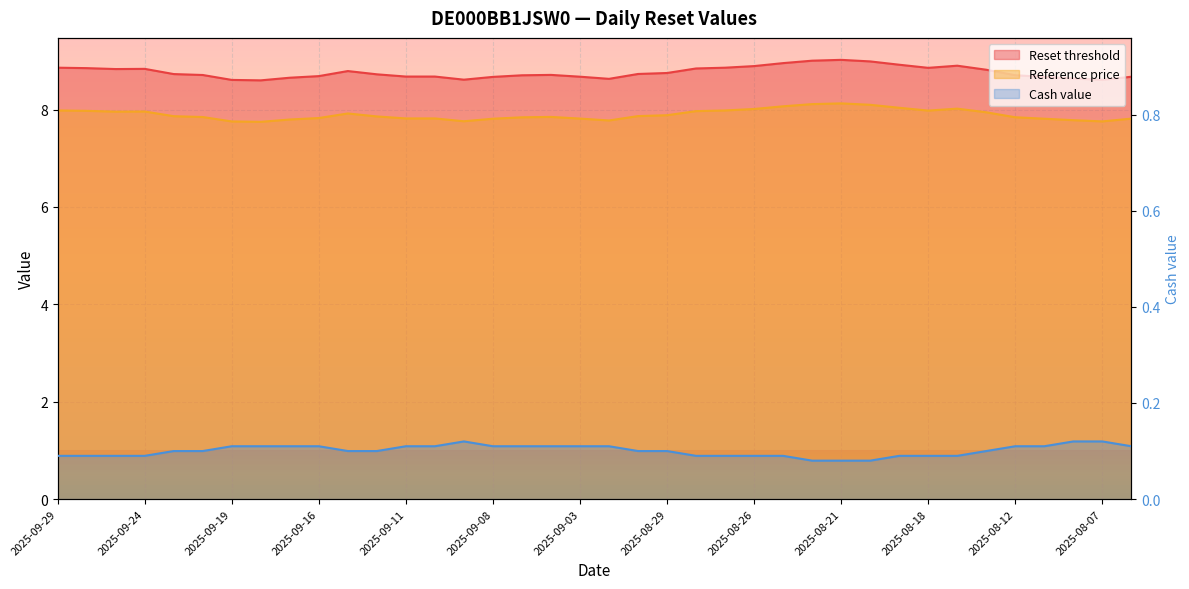

Is the value of Reference price at 2025-08-28 greater than the value of Reset threshold at 2025-09-26?

No